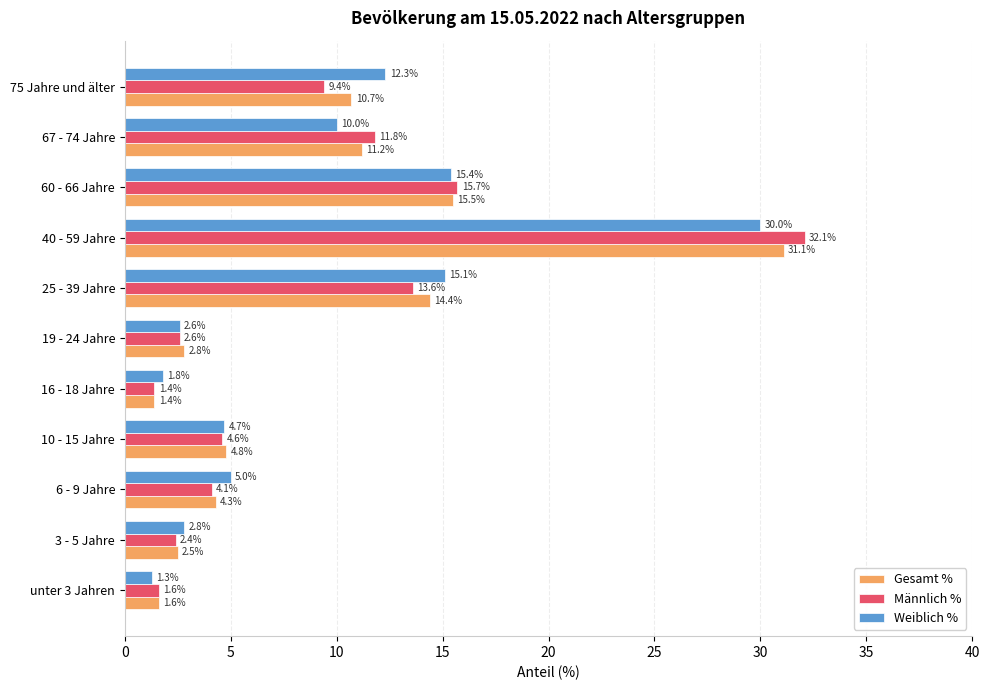

What value does the Männlich % series have at 16 - 18 Jahre?

1.4